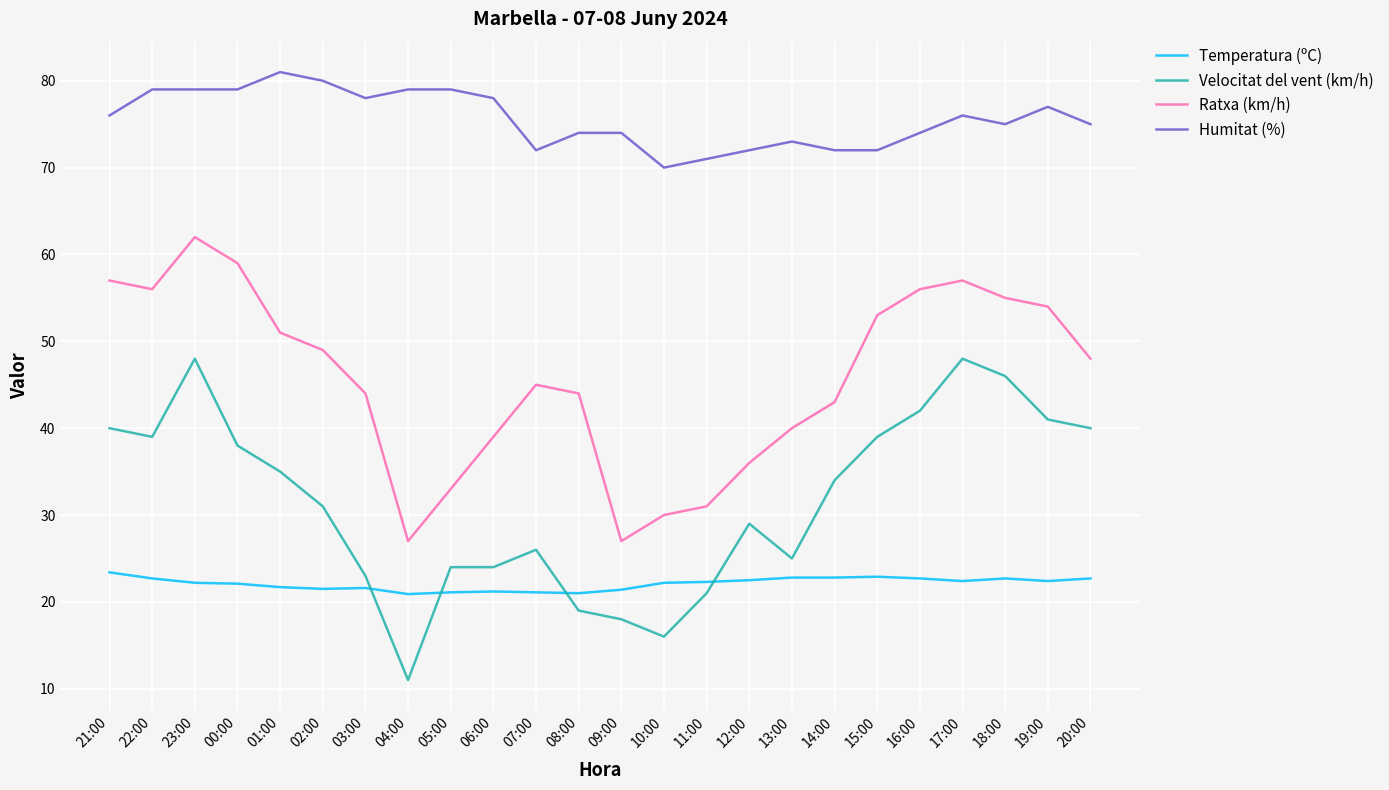

What is the sum of the Velocitat del vent (km/h) values at 13:00 and 07:00?

51.0